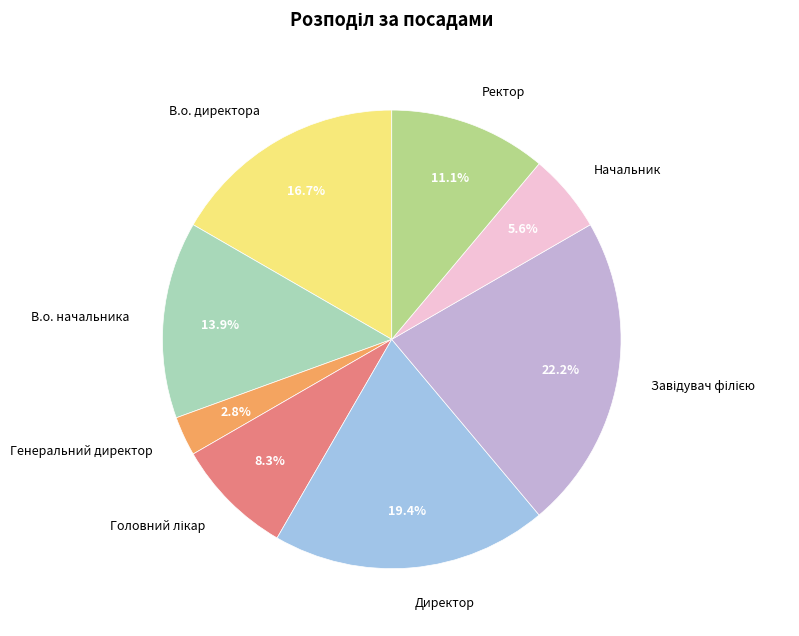

Is Ректор the majority of the pie?

No